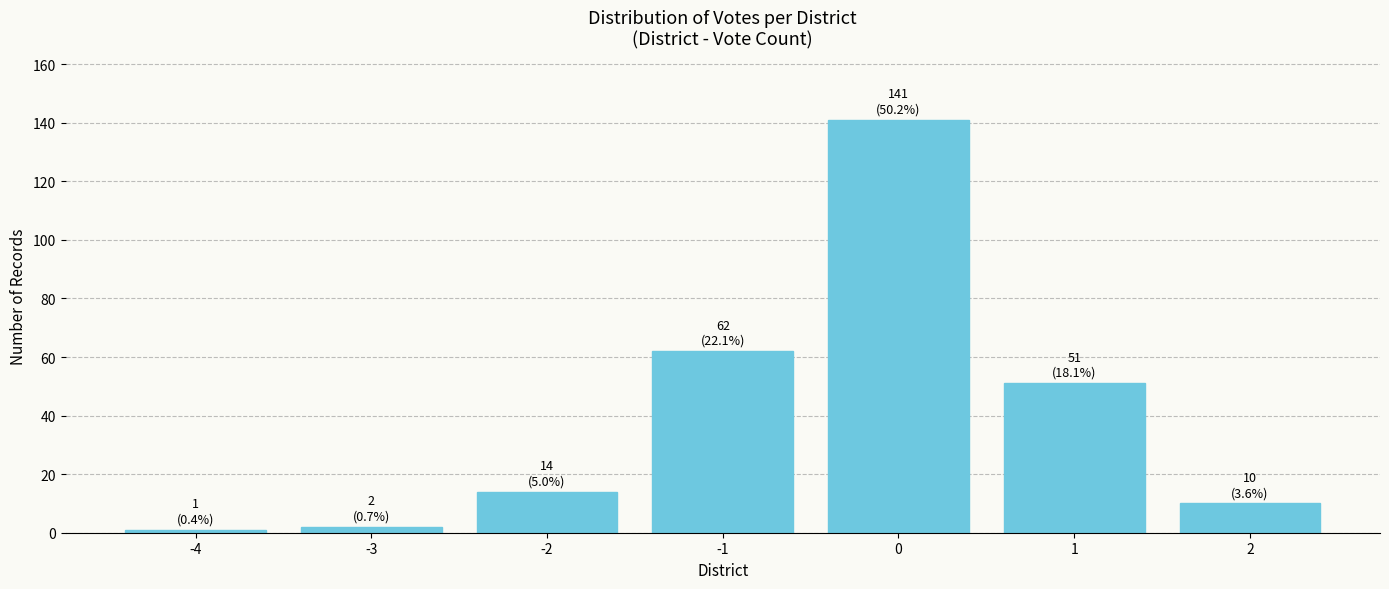

Reading right to left, list all the values displayed in this chart.

2=10	1=51	0=141	-1=62	-2=14	-3=2	-4=1